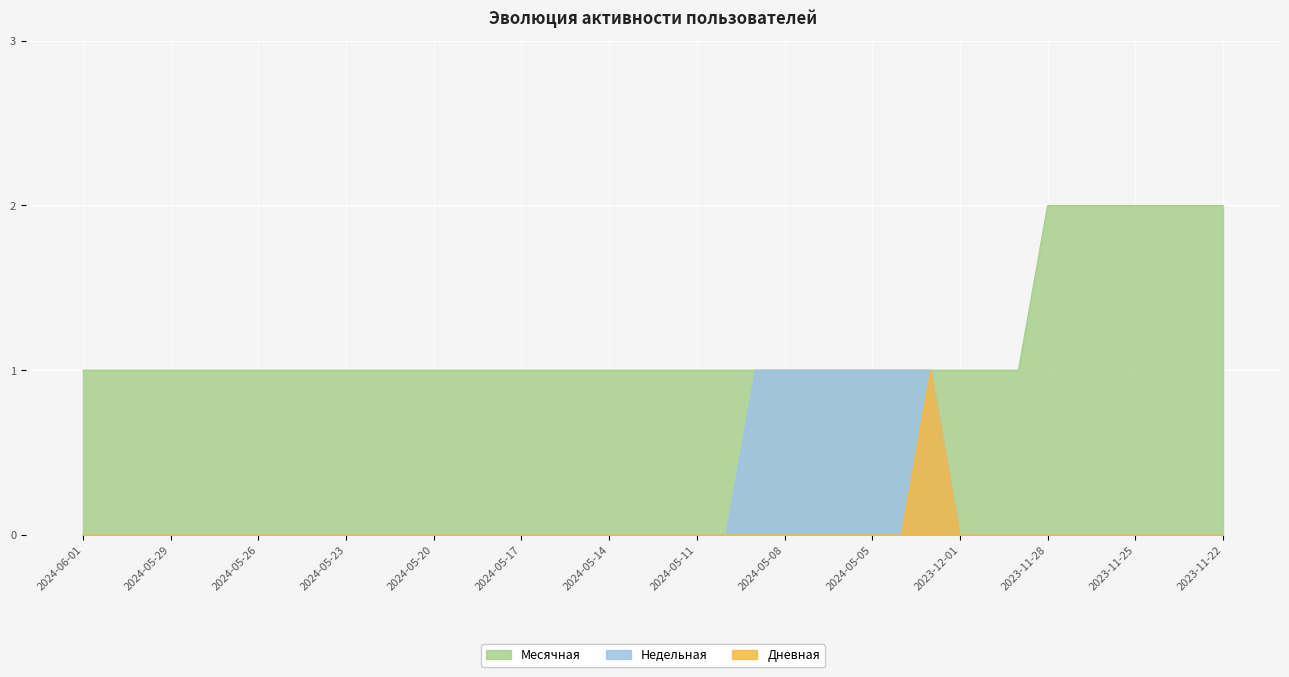

The Дневная series shows 1 at 2024-05-20. True or false?

False